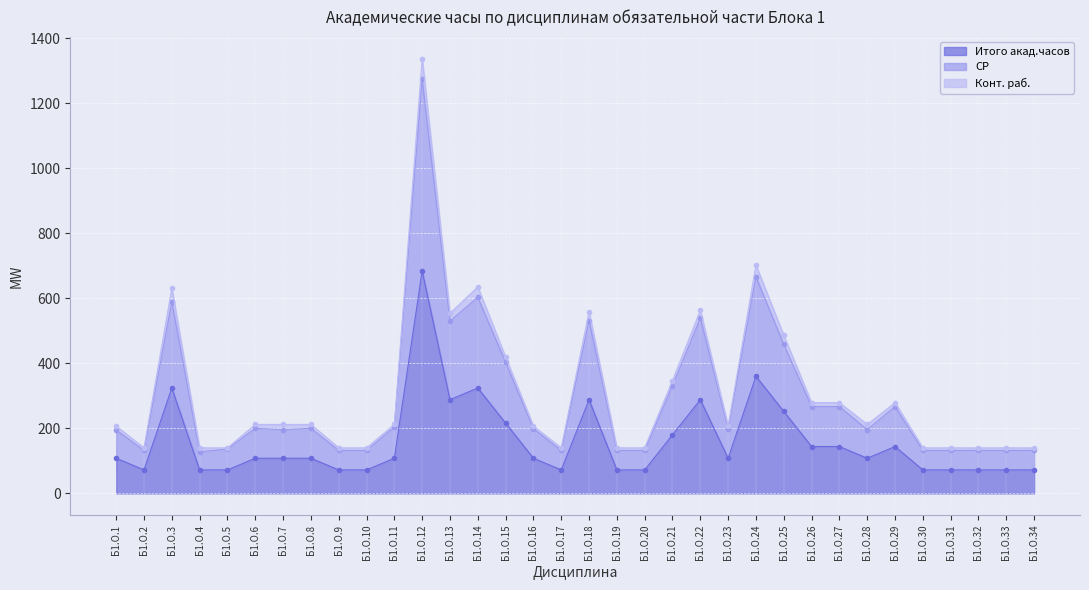

What is the maximum value for Итого акад.часов?

684